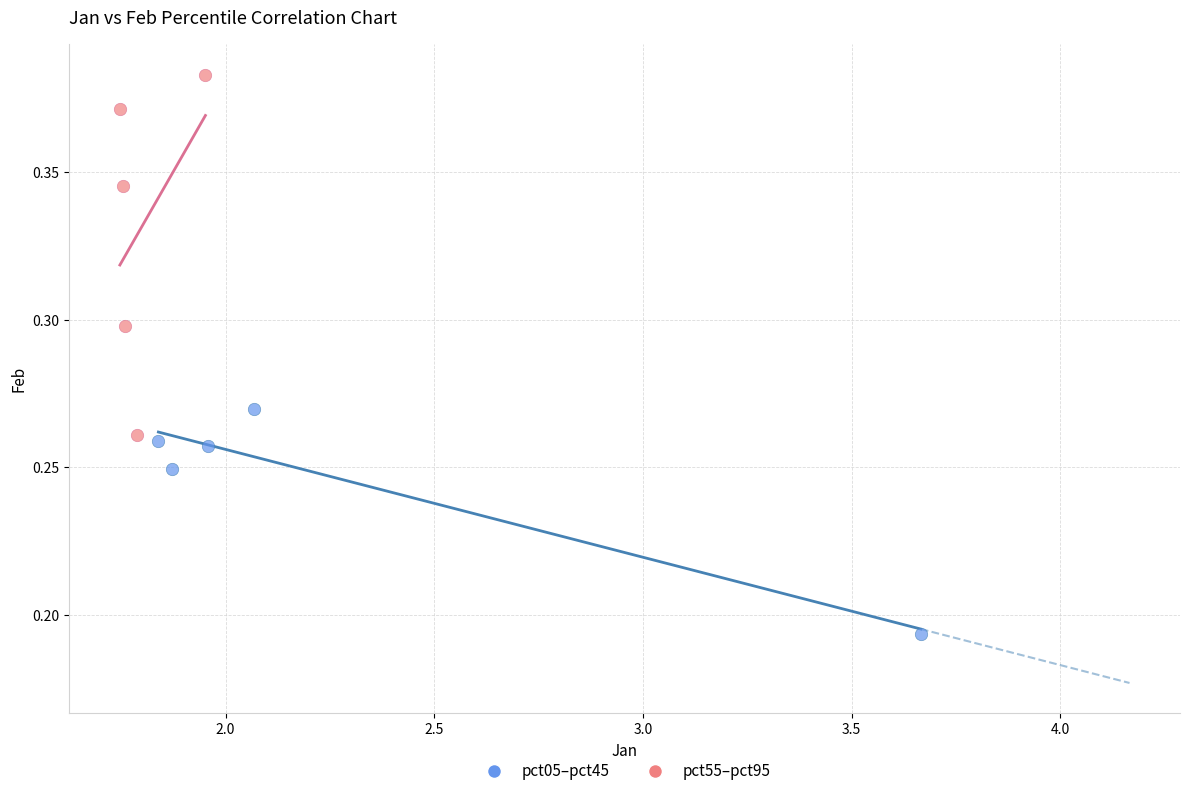

Which series contains the lowest Y value?

pct05–pct45